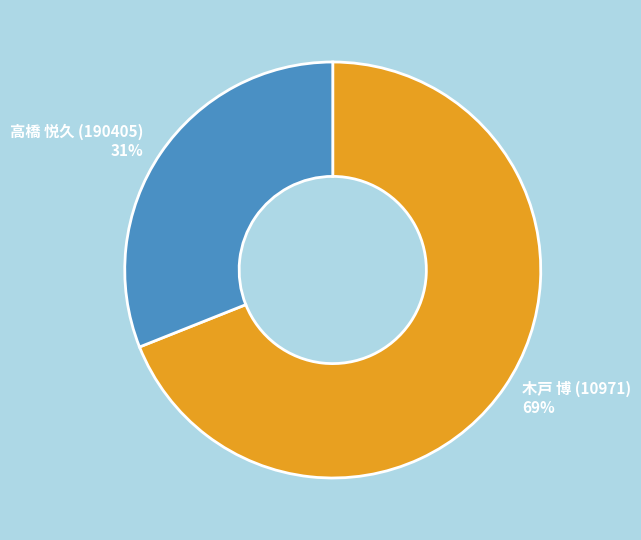

To the nearest percent, what percentage of the pie is 木戸 博 (10971)?

69%